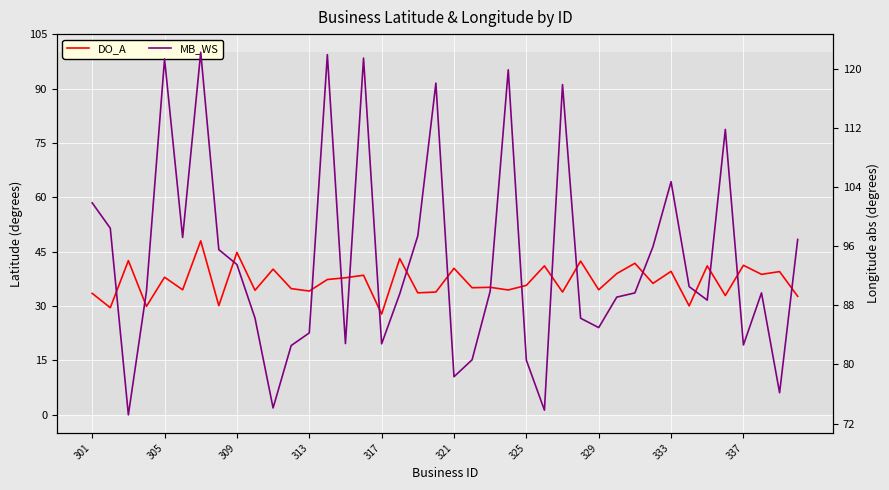

How many lines are shown in the chart?

2